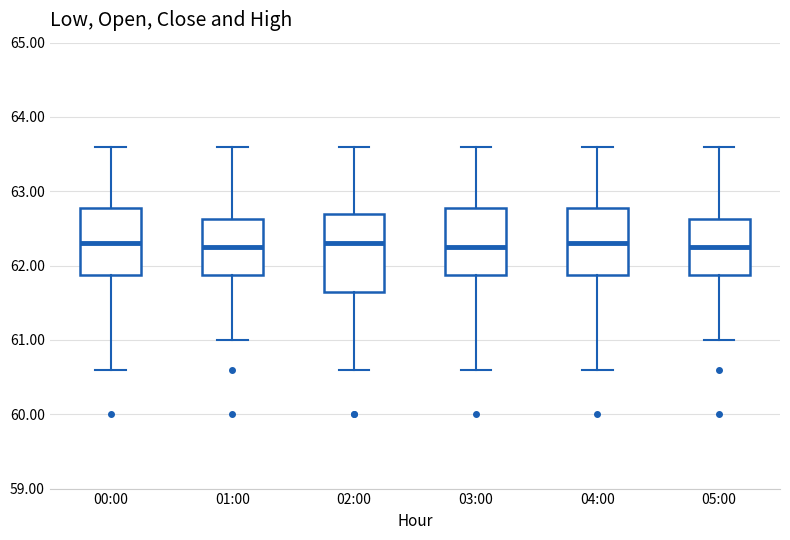

Which box is the tallest, from its lower edge to its upper edge?

02:00